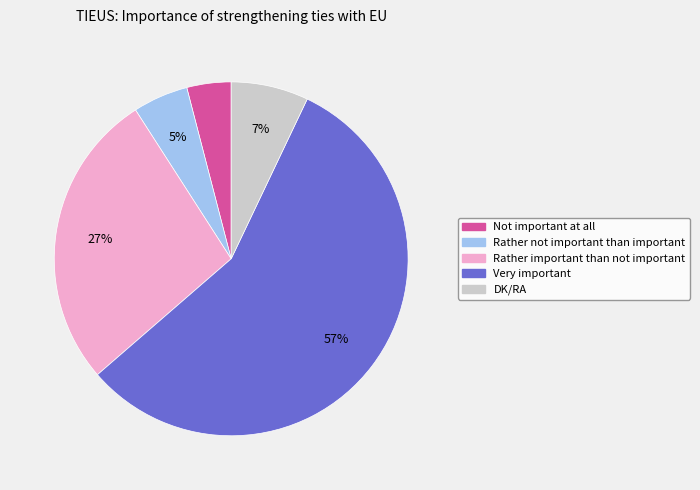

To the nearest percent, what portion does Not important at all represent?

4%